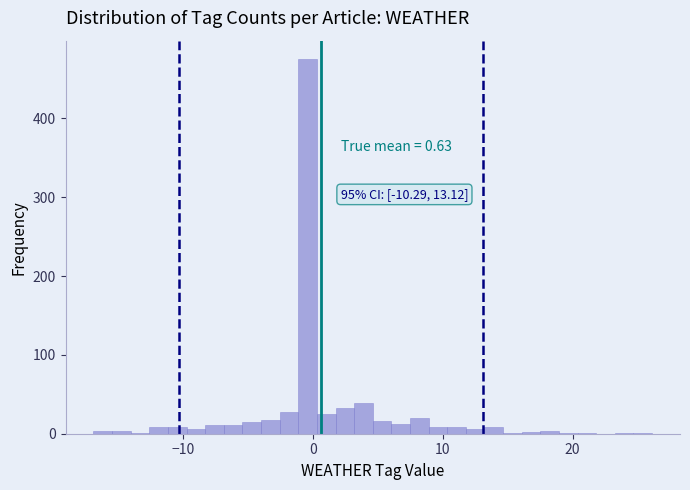

Read against the x-axis, roughly where is the centre of the tallest bar?

0